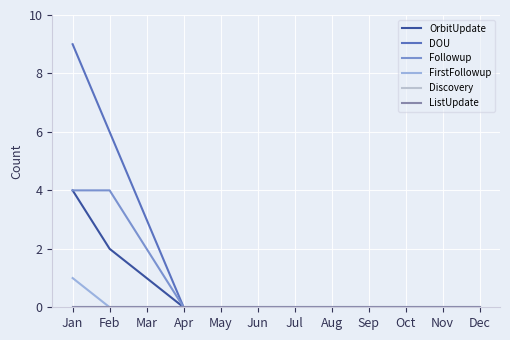

The Followup series shows 0 at Apr. True or false?

True